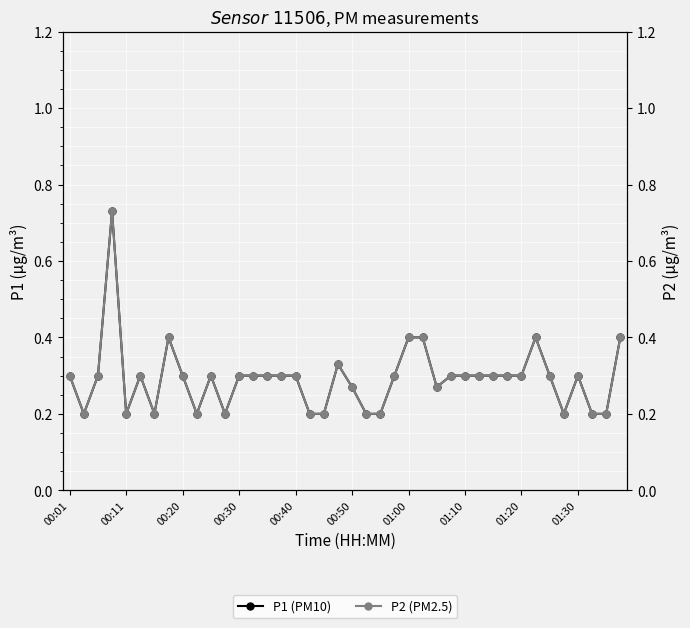

True or false: P1 (PM10) and P2 (PM2.5) cross at least once.

False